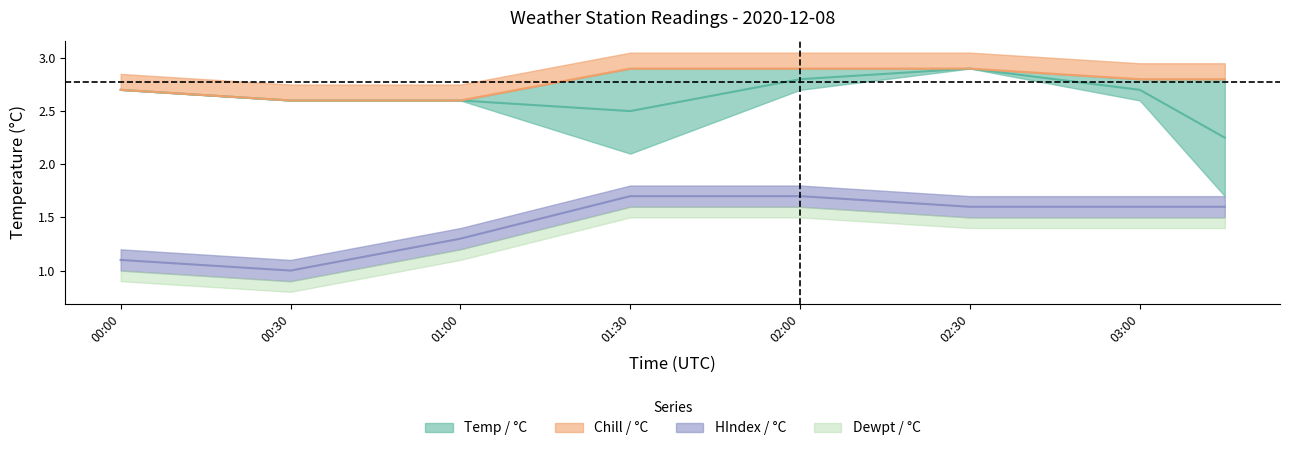

Which series has the largest total across all categories?

Temp / °C